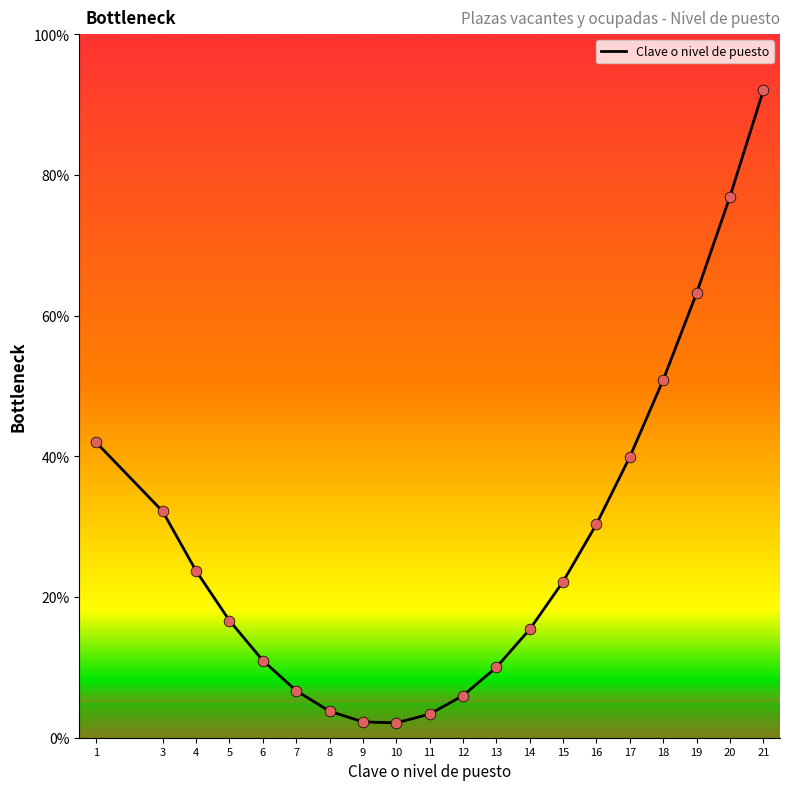

Approximately how many times larger is the value at 14 compared to 3?

0.5